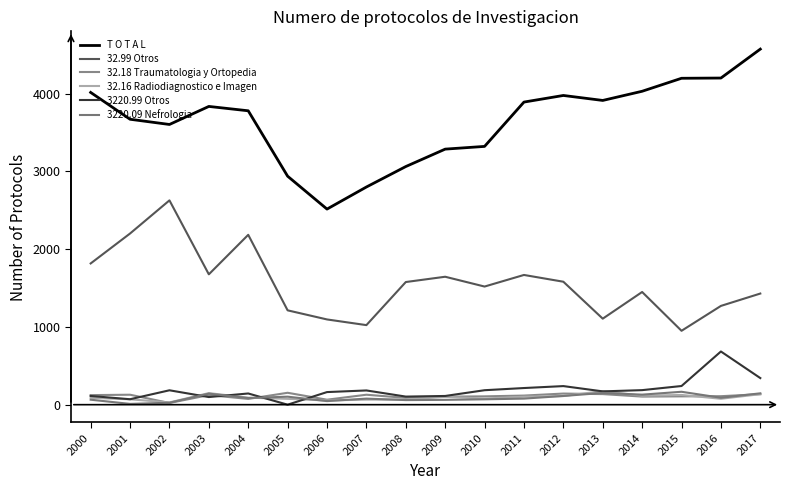

Reading left to right, list all the values displayed in this chart.

T O T A L: 4015	3670	3603	3835	3779	2938	2515	2799	3062	3286	3321	3891	3976	3912	4030	4197	4200	4572
32.99 Otros: 1816	2201	2627	1676	2184	1213	1096	1023	1577	1645	1519	1668	1581	1106	1449	950	1270	1429
32.18 Traumatologia y Ortopedia: 123	128	22	123	74	153	64	128	87	103	107	117	143	136	104	107	109	135
32.16 Radiodiagnostico e Imagen: 88	69	29	149	90	75	54	65	66	101	79	102	111	175	115	125	76	135
3220.99 Otros: 112	70	185	98	144	0	162	183	104	112	186	214	239	171	187	240	684	342
3220.09 Nefrologia: 64	10	25	142	85	103	46	78	59	62	69	78	112	151	129	166	89	146